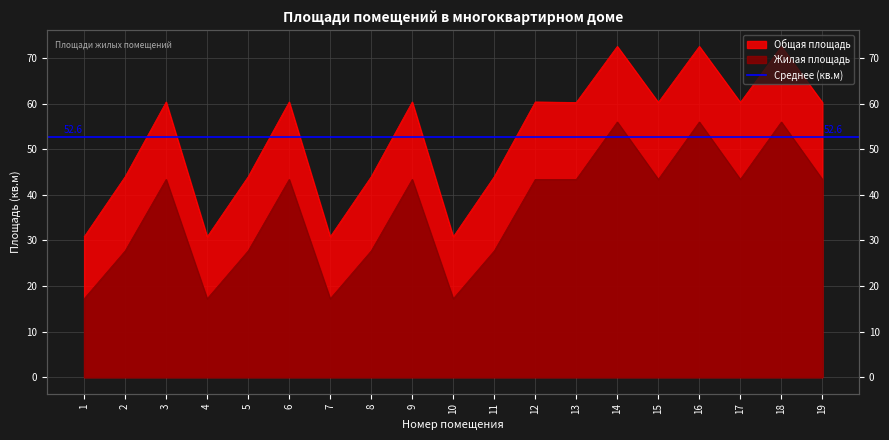

Which series has the largest total across all categories?

Общая площадь